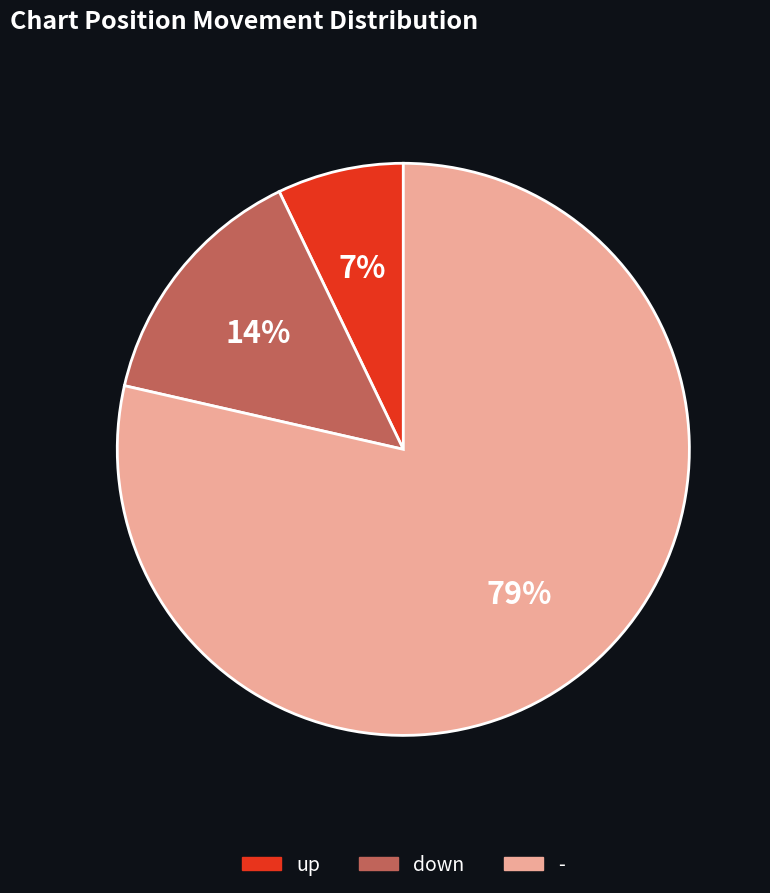

Rank the categories by value from lowest to highest.

up, down, -